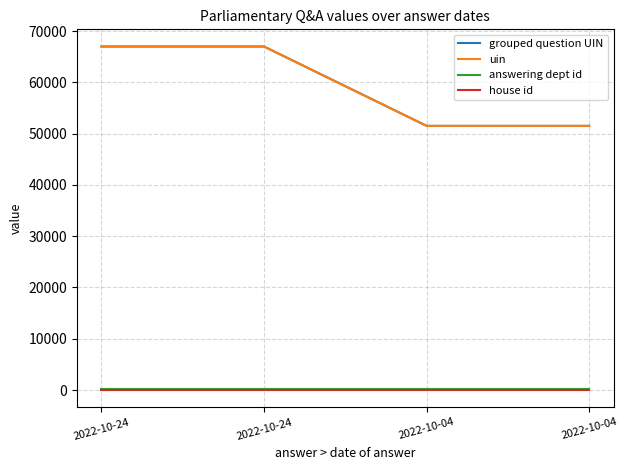

What are all the series names shown in the legend?

grouped question UIN, uin, answering dept id, house id